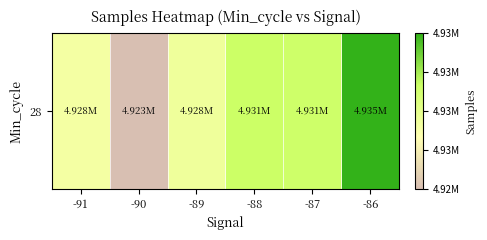

What is the change in value from -88 to -86?

+4058.5